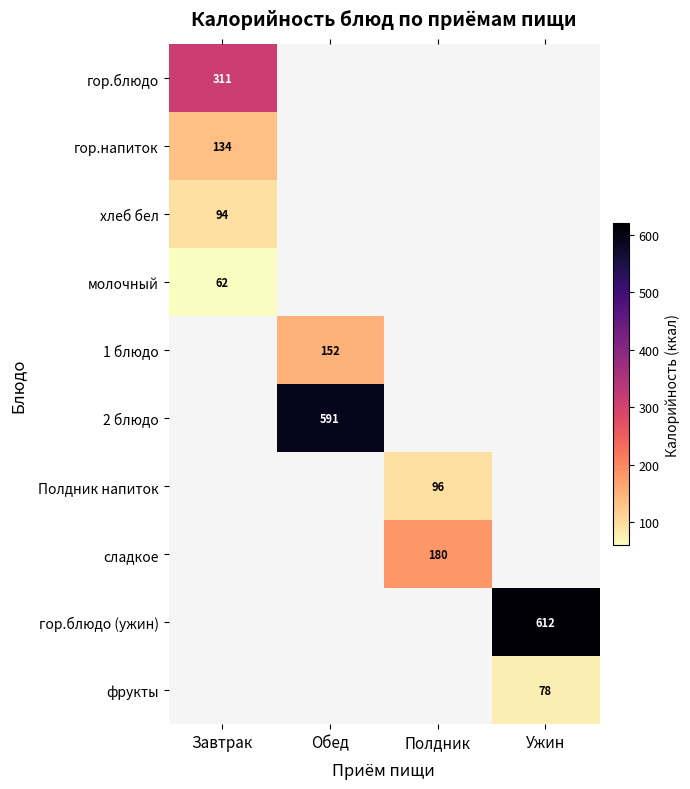

What is the smallest value displayed?

62.0